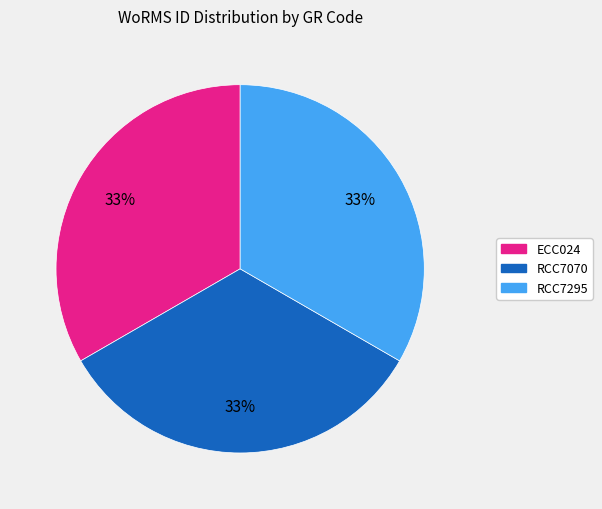

Is RCC7070 the majority of the pie?

No